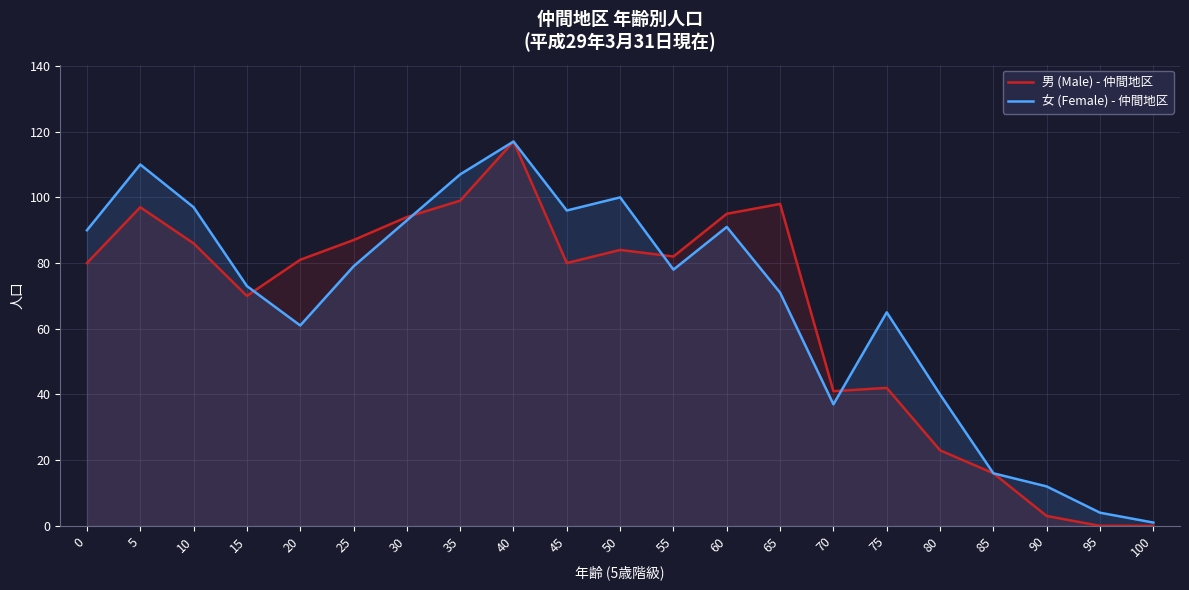

What is the difference between the maximum and minimum values in the 男 (Male) - 仲間地区 series?

117